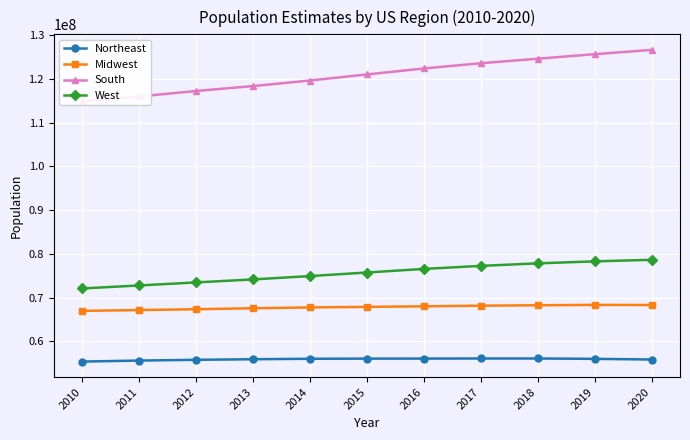

Reading right to left, list all the values displayed in this chart.

Northeast: 2020=55849869	2019=56002934	2018=56084543	2017=56083383	2016=56063777	2015=56052790	2014=56021339	2013=55912775	2012=55782661	2011=55608318	2010=55380764
Midwest: 2020=68316744	2019=68340091	2018=68263019	2017=68160342	2016=68018175	2015=67885682	2014=67765576	2013=67576524	2012=67348275	2011=67164092	2010=66975328
South: 2020=126662754	2019=125686544	2018=124649156	2017=123611036	2016=122419547	2015=121049223	2014=119666248	2013=118397213	2012=117264196	2011=116019483	2010=114869421
West: 2020=78654756	2019=78300384	2018=77841481	2017=77267367	2016=76570256	2015=75751299	2014=74933166	2013=74173435	2012=73482530	2011=72791588	2010=72101630